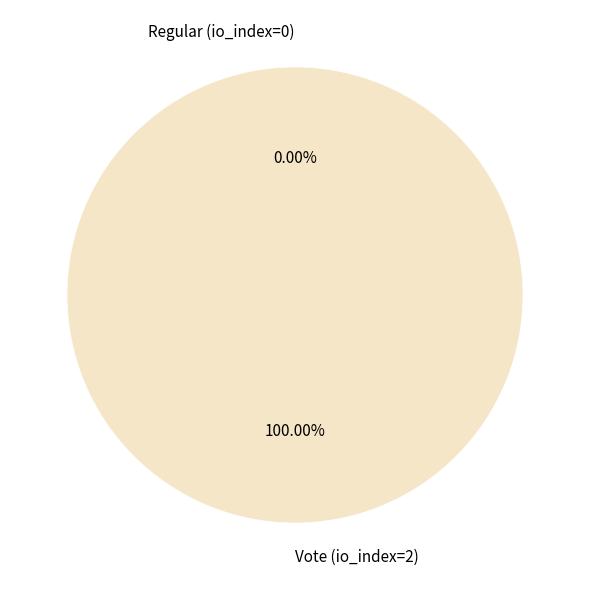

Between Regular (io_index=0) and Vote (io_index=2), which is larger?

Vote (io_index=2)